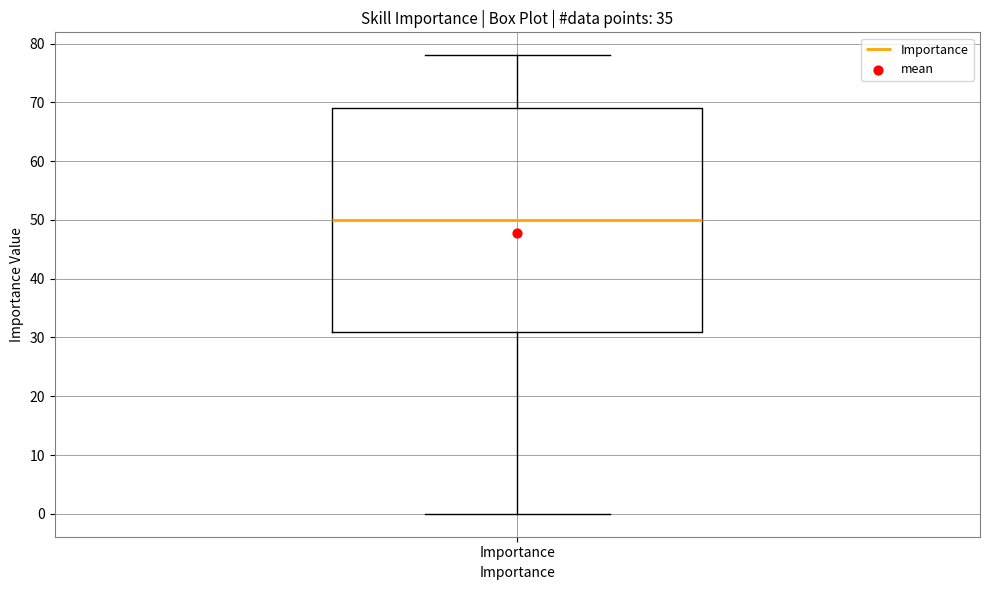

Read this box plot against the y-axis: the position of the median line, the range covered by the box, and the ends of both whiskers. The values are not printed on the chart, so give them approximately, as read against the axis.

median 50, box 31 to 69, whiskers 0 to 78